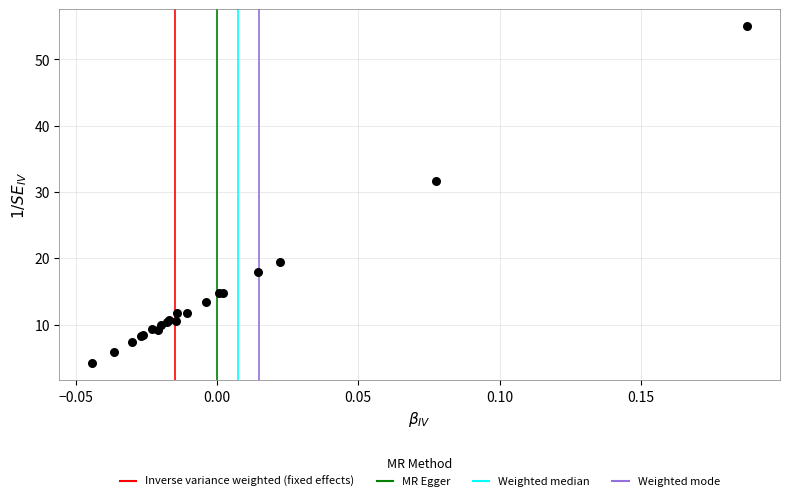

What Y value in the scatter plot is closest to 29?

31.6